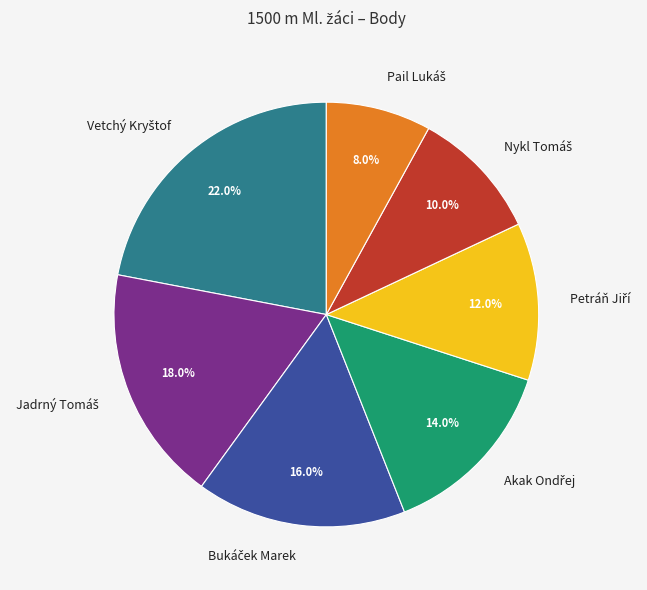

Is there any slice that represents more than half of the pie?

No